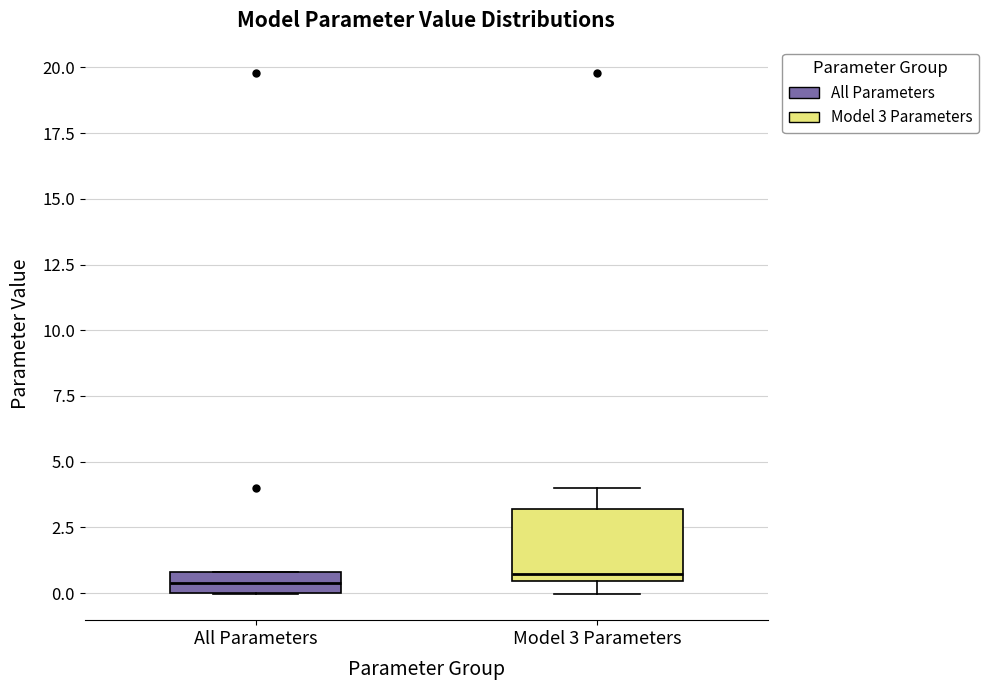

Comparing the boxes themselves (not the whiskers), which one is the tallest?

Model 3 Parameters